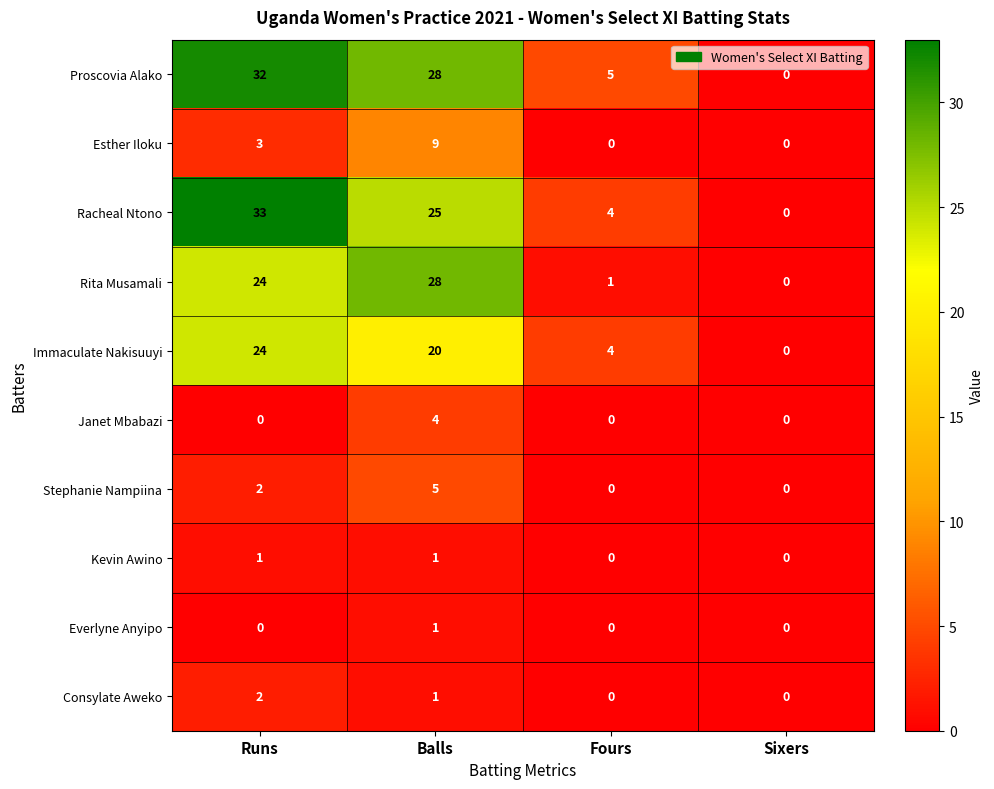

Is it true that Esther Iloku equals 9 at Balls?

True